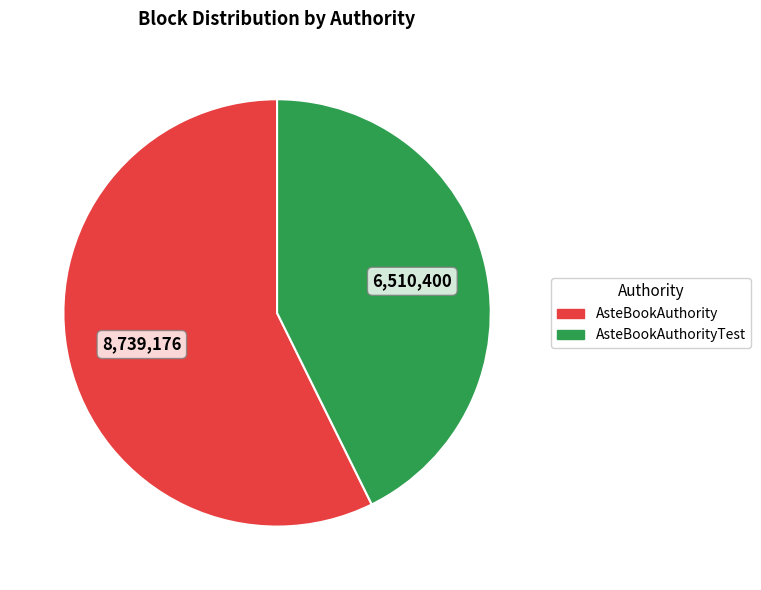

Does any single category account for the majority?

Yes